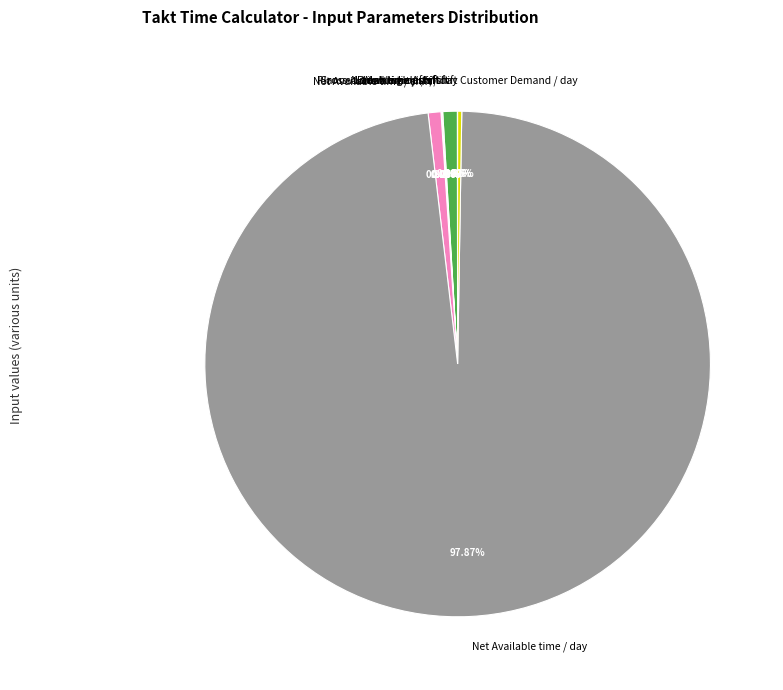

Combined, do Net Available time / day and Net Available time / shift account for over 50%?

Yes